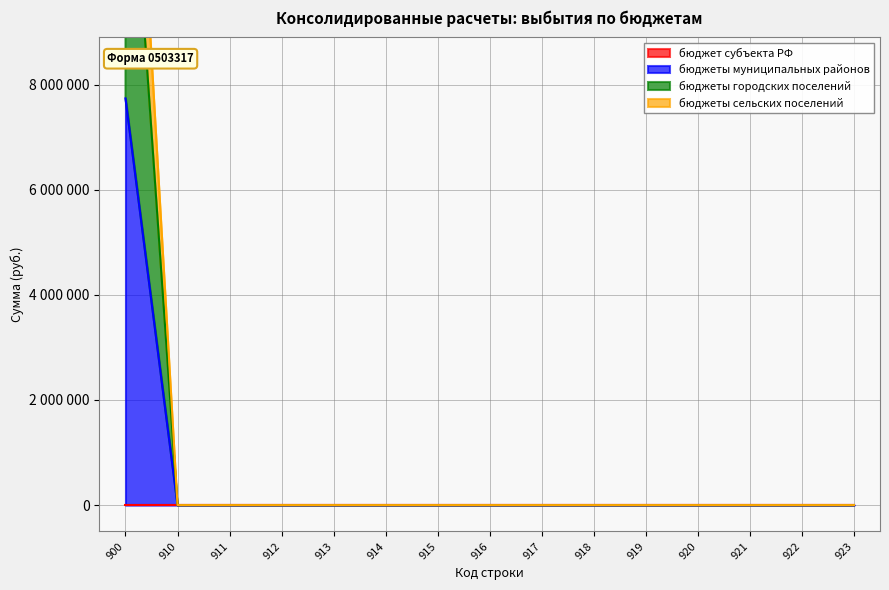

Which category has the highest value in the бюджеты сельских поселений series?

900